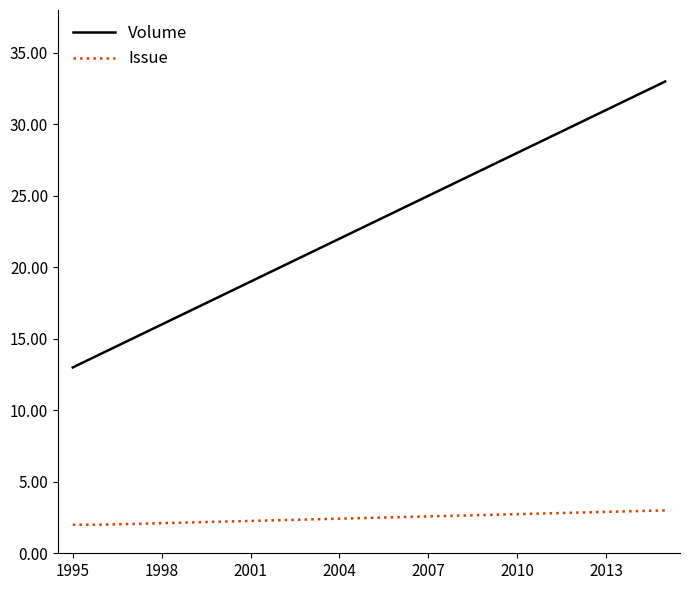

List the series in order of their overall mean, lowest first.

Issue, Volume